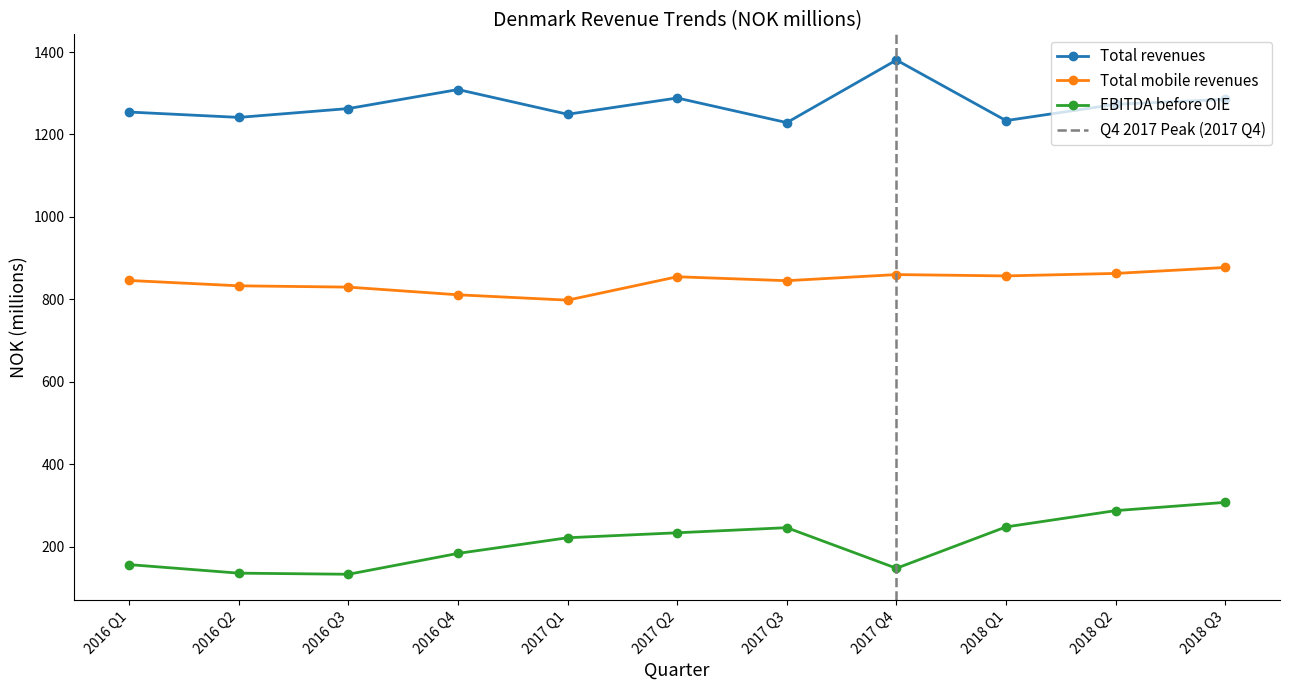

Read the EBITDA before OIE value at 2018 Q3.

307.6